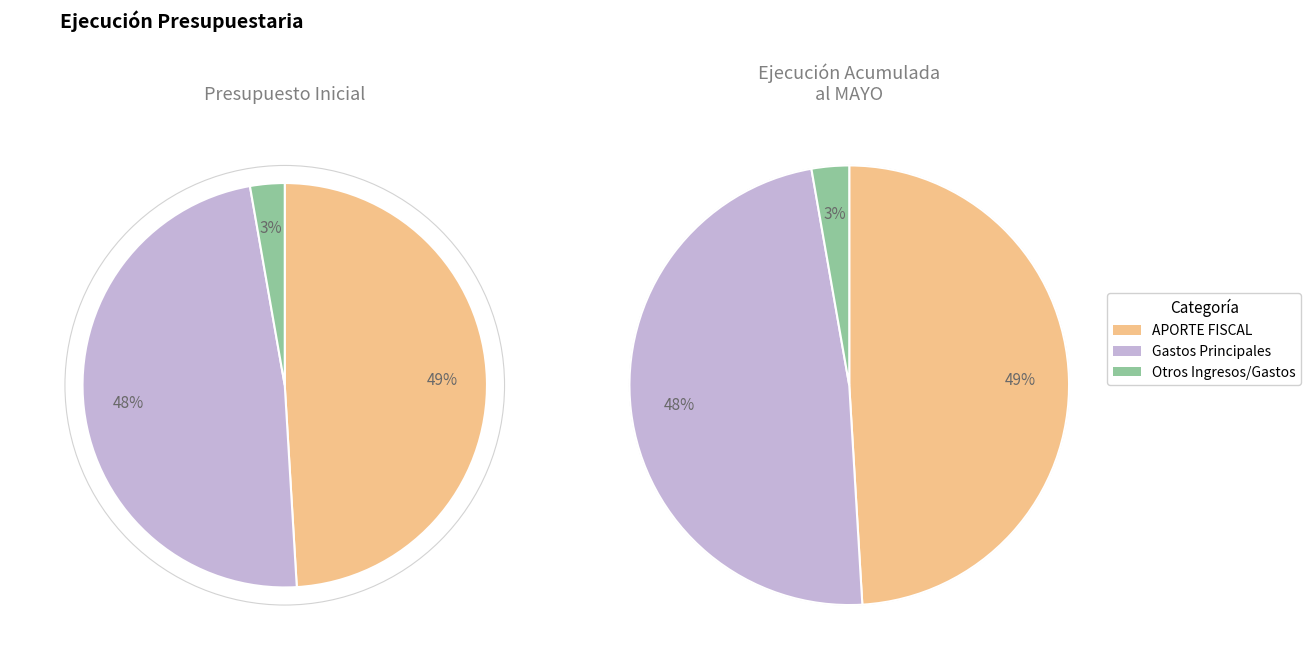

Which category has the biggest portion of the pie?

APORTE FISCAL